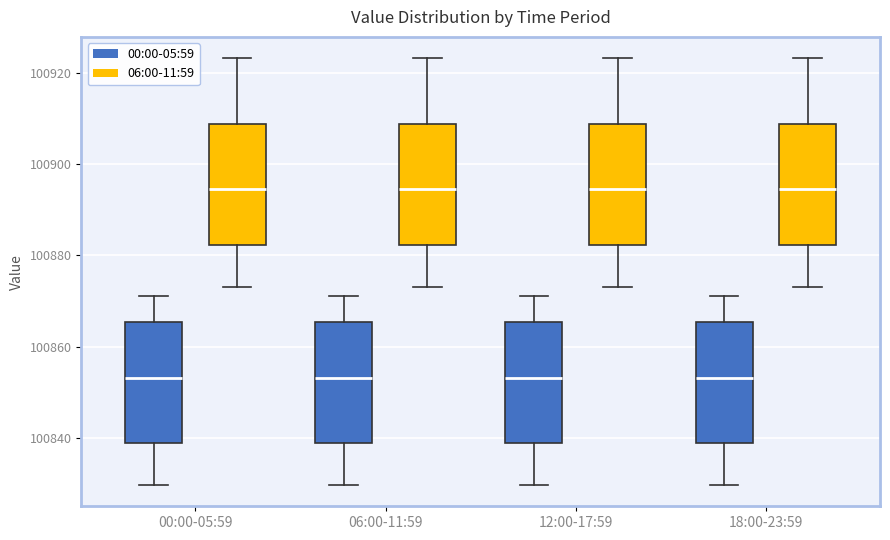

Reading left to right, read every box against the y-axis: the position of its median line, the range the box covers, and the ends of its whiskers. The values are not printed on the chart, so give them approximately, as read against the axis.

00:00-05:59 (00:00-05:59): median 100854, box 100838 to 100866, whiskers 100830 to 100872
00:00-05:59 (06:00-11:59): median 100894, box 100882 to 100908, whiskers 100872 to 100924
06:00-11:59 (00:00-05:59): median 100854, box 100838 to 100866, whiskers 100830 to 100872
06:00-11:59 (06:00-11:59): median 100894, box 100882 to 100908, whiskers 100872 to 100924
12:00-17:59 (00:00-05:59): median 100854, box 100838 to 100866, whiskers 100830 to 100872
12:00-17:59 (06:00-11:59): median 100894, box 100882 to 100908, whiskers 100872 to 100924
18:00-23:59 (00:00-05:59): median 100854, box 100838 to 100866, whiskers 100830 to 100872
18:00-23:59 (06:00-11:59): median 100894, box 100882 to 100908, whiskers 100872 to 100924